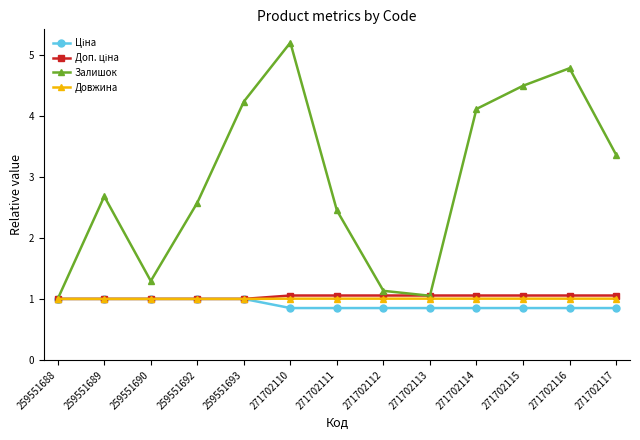

Is the value of Довжина at 271702111 greater than the value of Залишок at 271702114?

No